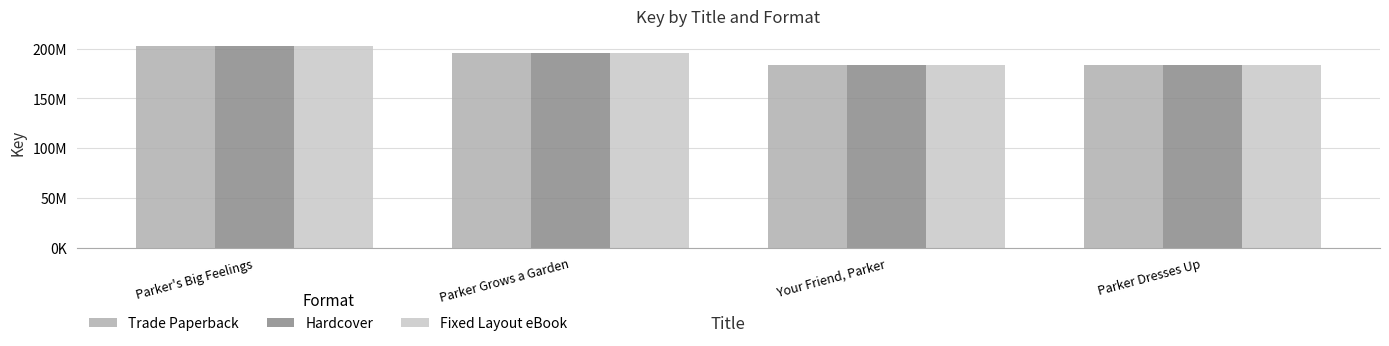

What is the sum of the Trade Paperback values at Parker's Big Feelings and Parker Dresses Up?

386187769